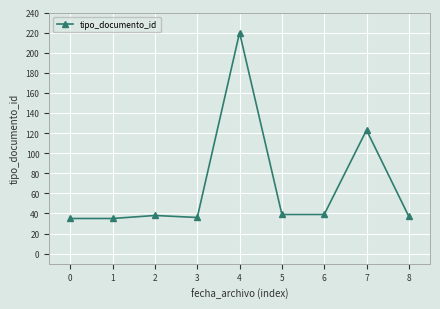

Approximately how many times larger is the value at 5 compared to 7?

0.3